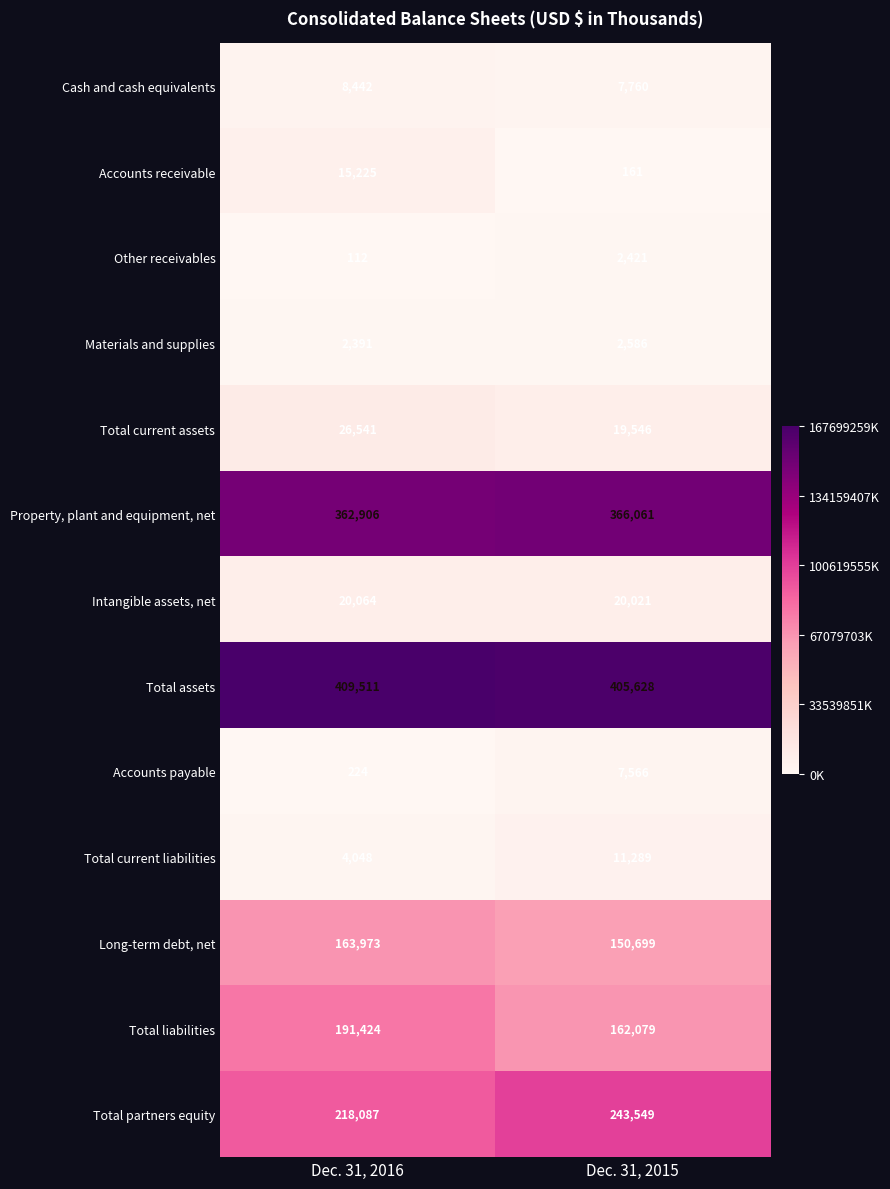

True or false: Materials and supplies has a value of 3851 at Dec. 31, 2016.

False